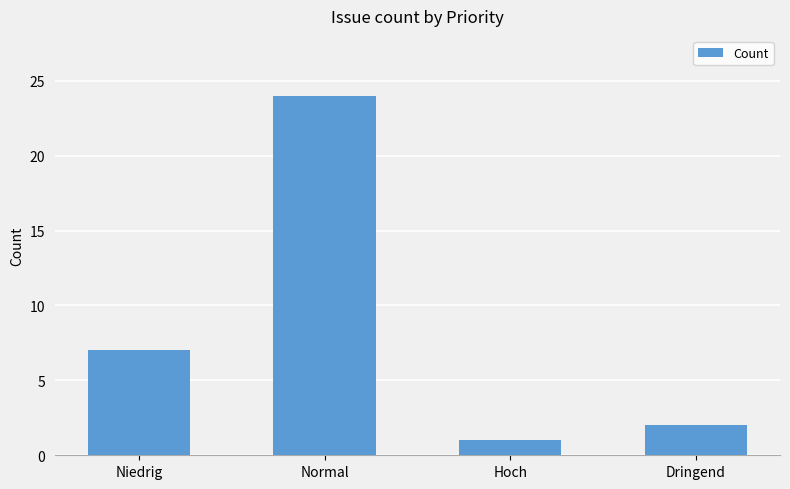

Which label corresponds to the largest value in the chart?

Normal